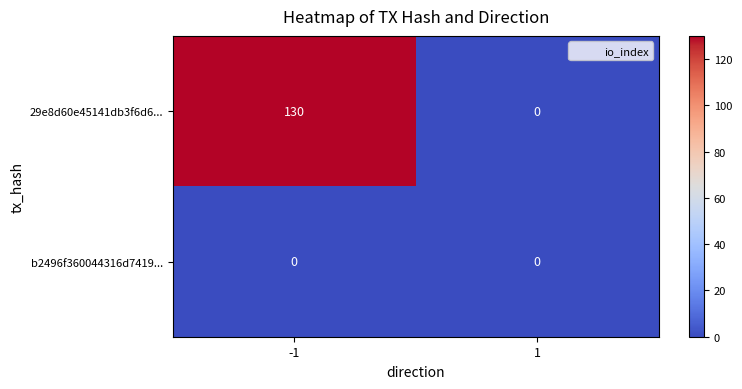

True or false: b2496f360044316d7419... has a value of 0 at 1.

True